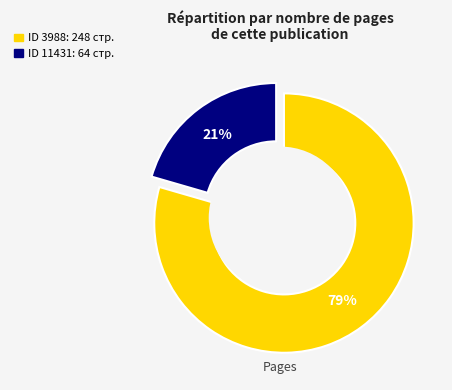

The 11431 slice represents 21% of the pie. True or false?

True